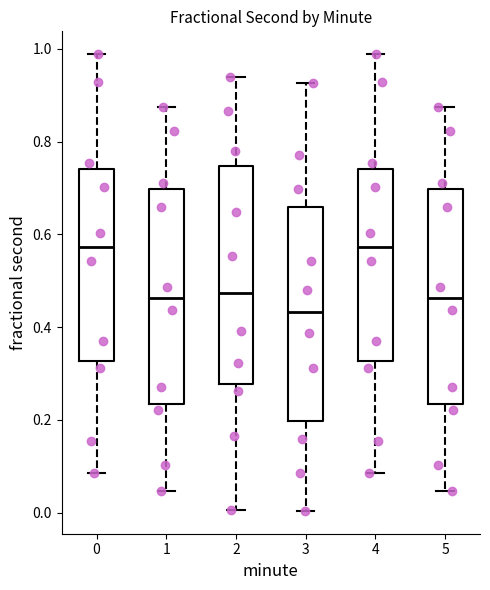

Reading left to right, read every box against the y-axis: the position of its median line, the range the box covers, and the ends of its whiskers. The values are not printed on the chart, so give them approximately, as read against the axis.

0: median 0.58, box 0.32 to 0.74, whiskers 0.08 to 0.98
1: median 0.46, box 0.24 to 0.70, whiskers 0.04 to 0.88
2: median 0.48, box 0.28 to 0.74, whiskers 0.00 to 0.94
3: median 0.44, box 0.20 to 0.66, whiskers 0.00 to 0.92
4: median 0.58, box 0.32 to 0.74, whiskers 0.08 to 0.98
5: median 0.46, box 0.24 to 0.70, whiskers 0.04 to 0.88